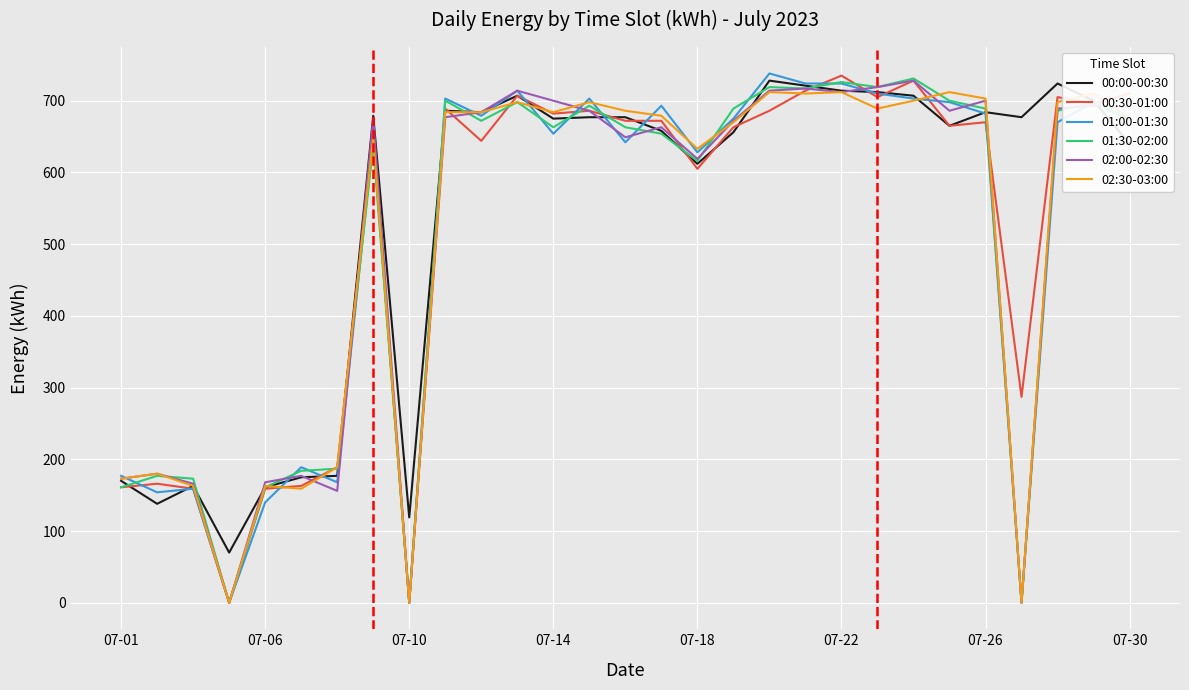

Which series has the largest total across all categories?

00:00-00:30